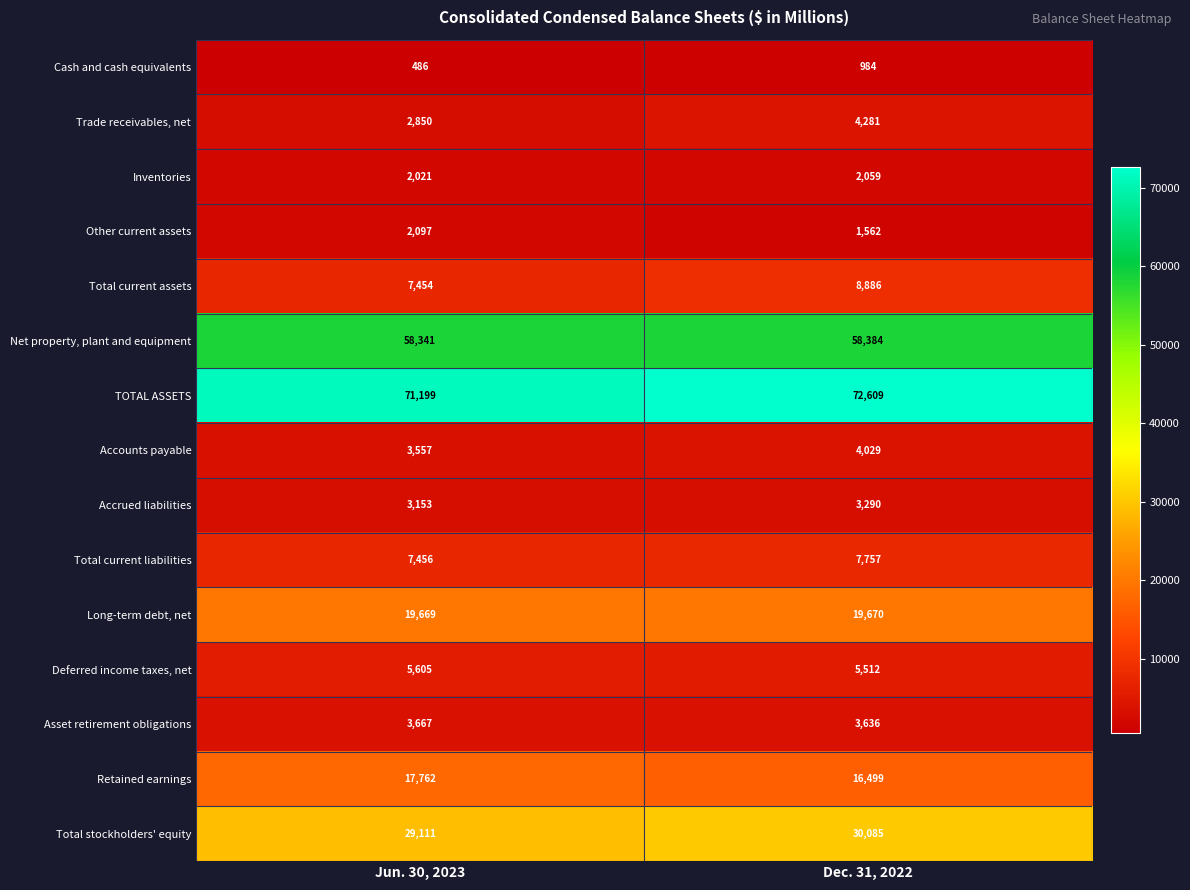

True or false: Asset retirement obligations has a value of 5109 at Dec. 31, 2022.

False